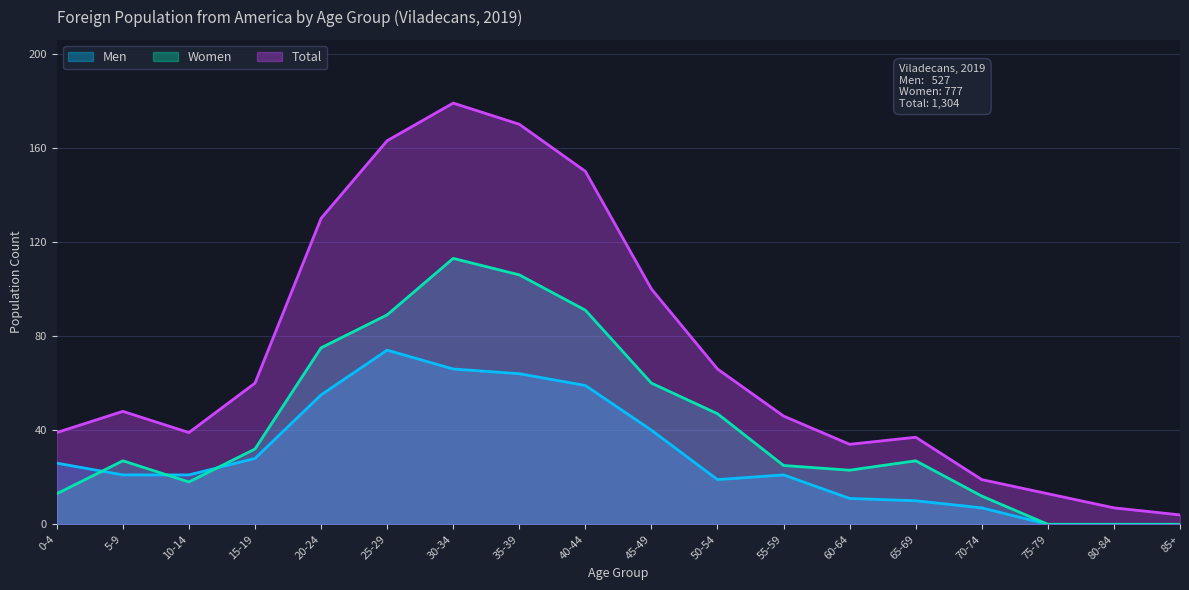

What is the difference between the second highest and minimum values in the Men series?

66